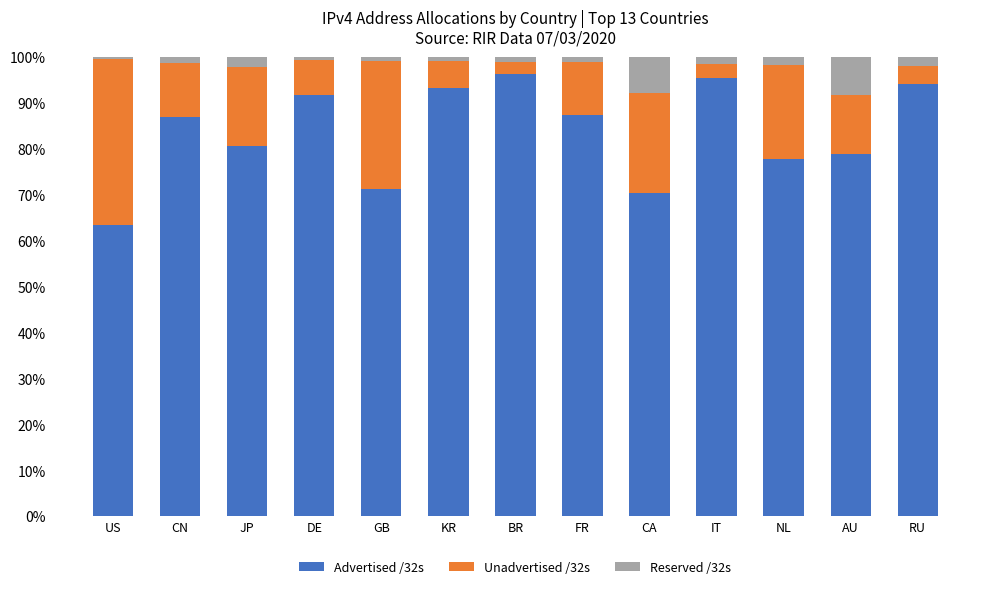

What is the total value across all series at CA?

100.0